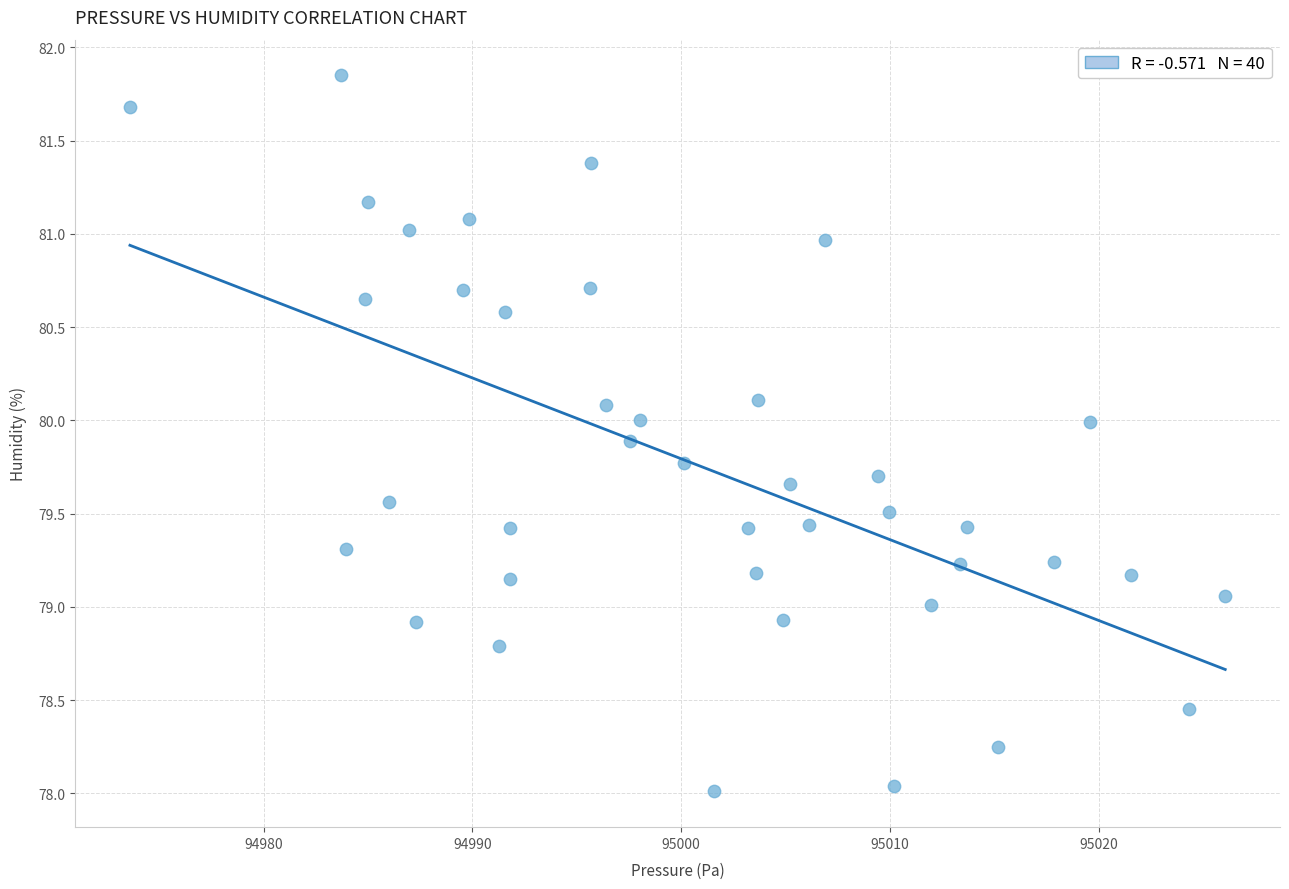

What is the range of X values (max minus min)?

52.5